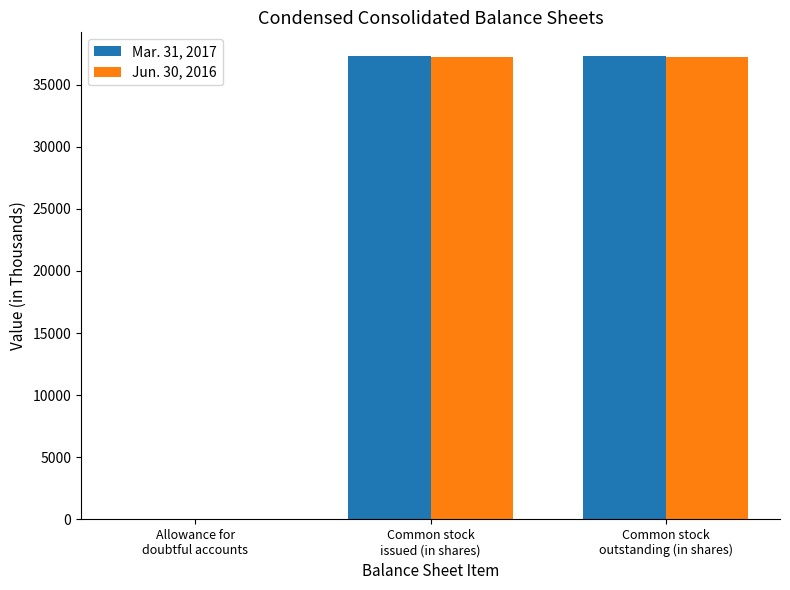

What is the maximum value shown in the chart?

37333.0